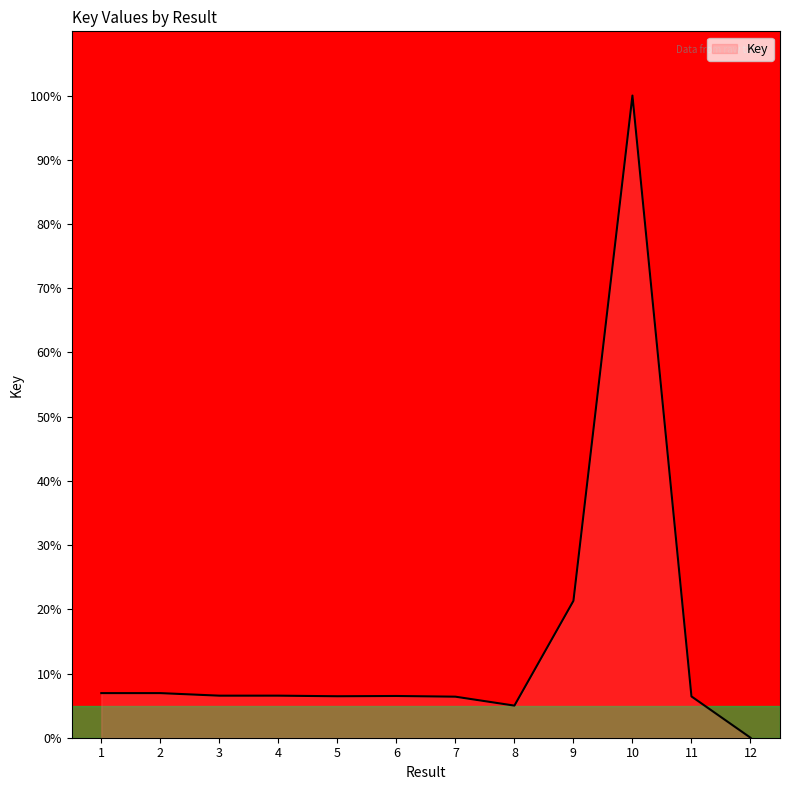

Is it true that the value at 12 is 0.0?

True